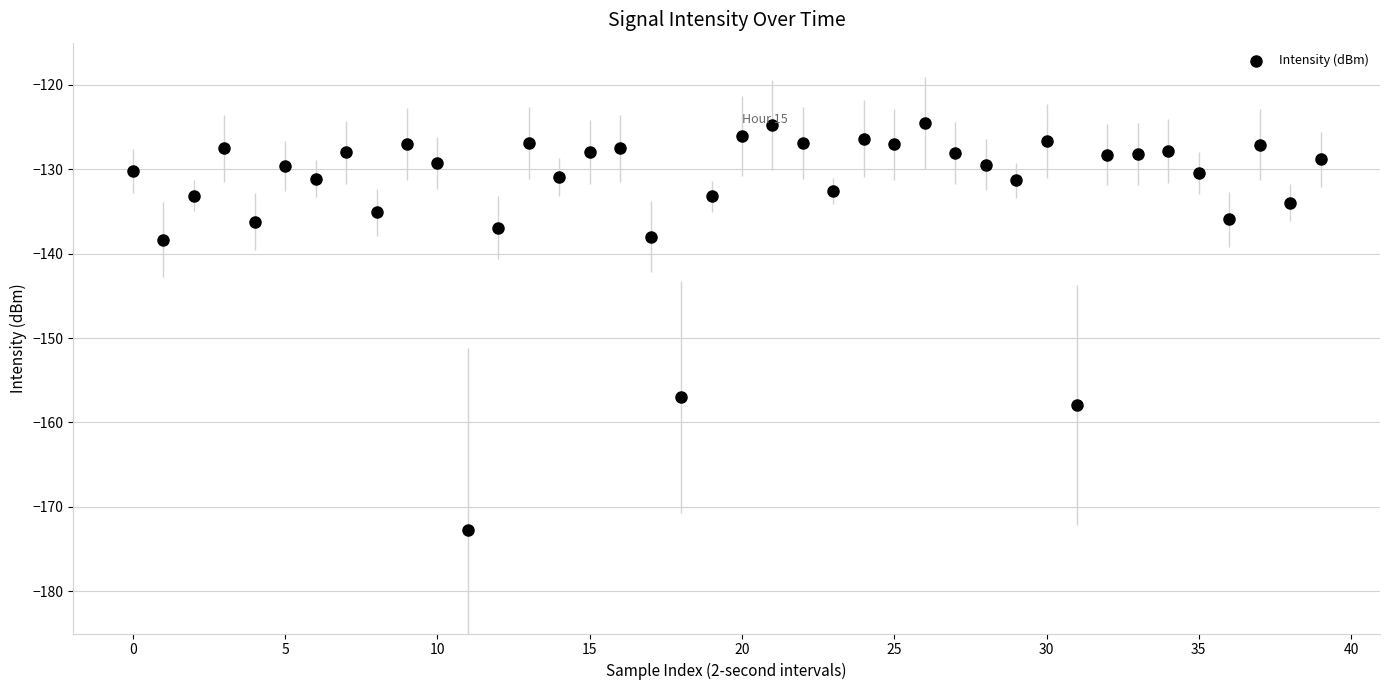

What is the range of Y values (max minus min)?

48.2